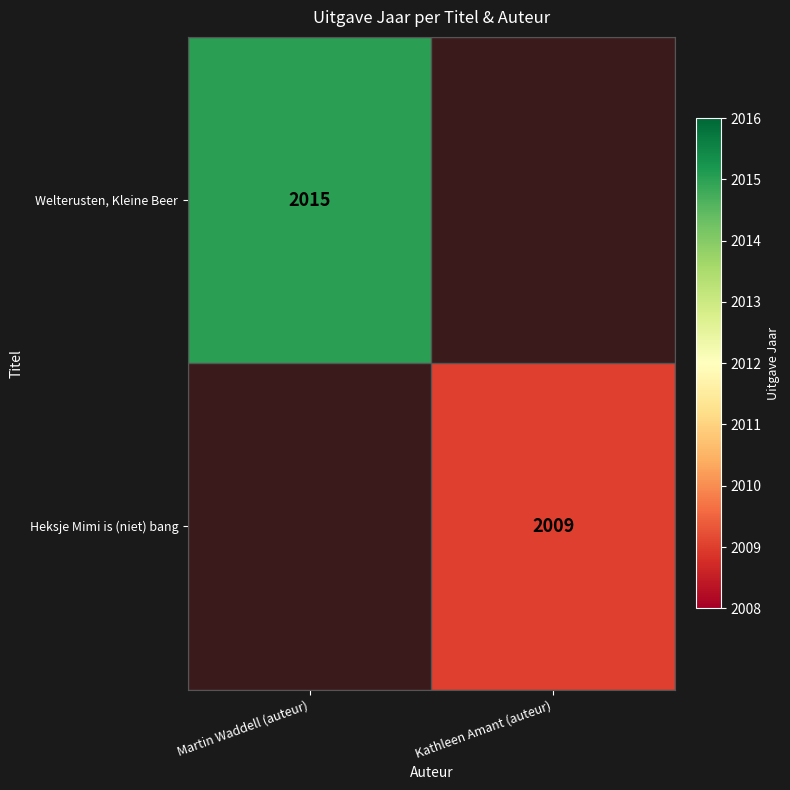

Count the number of categories in the chart.

2